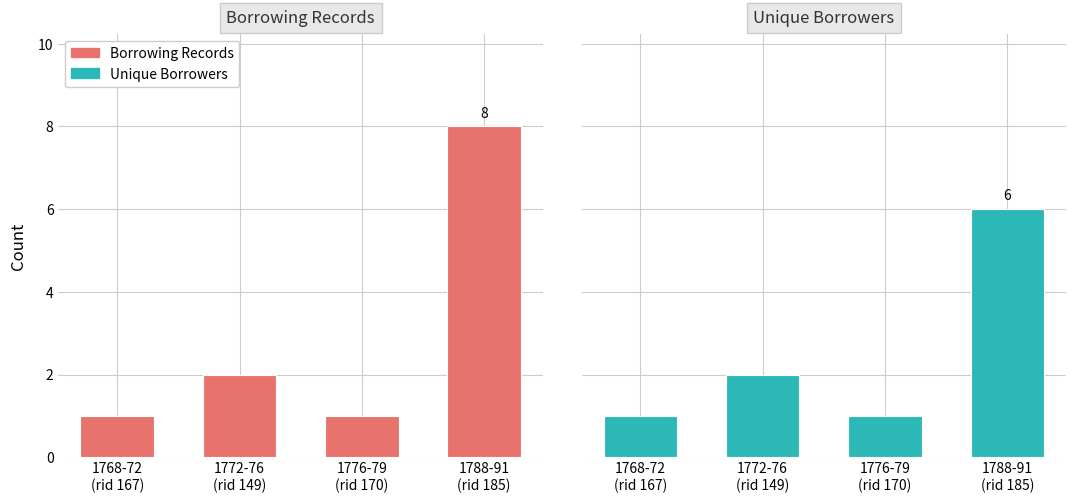

Between 1768-72
(rid 167) and 1772-76
(rid 149), which is larger?

1772-76
(rid 149)